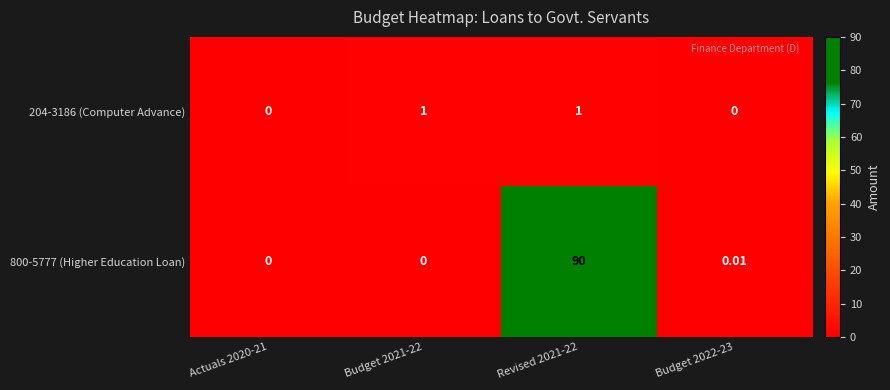

Is the value of 204-3186 (Computer Advance) at Budget 2022-23 greater than the value of 800-5777 (Higher Education Loan) at Budget 2022-23?

No